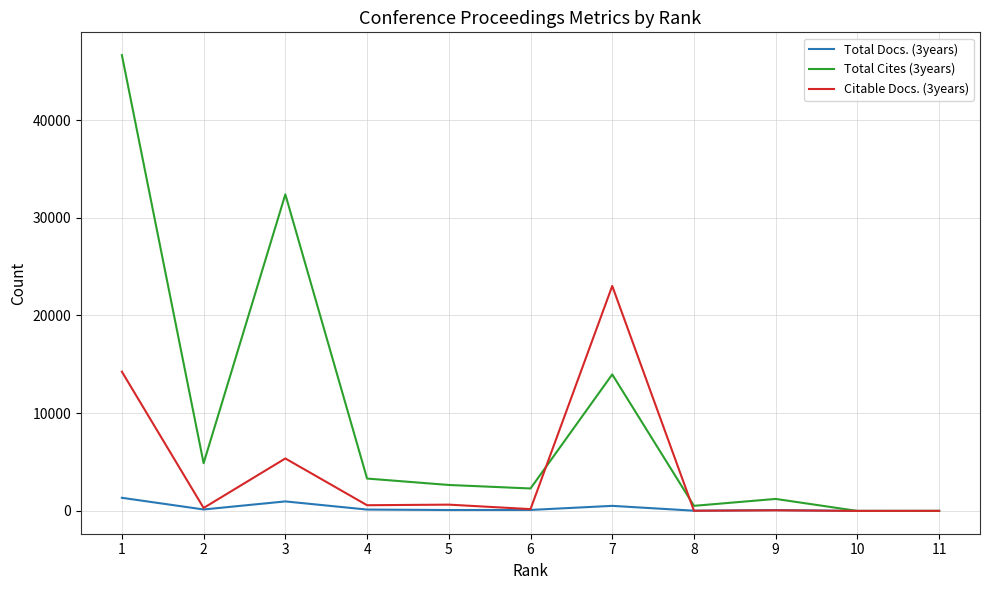

Rank the series by their average value, from highest to lowest.

Total Cites (3years), Citable Docs. (3years), Total Docs. (3years)